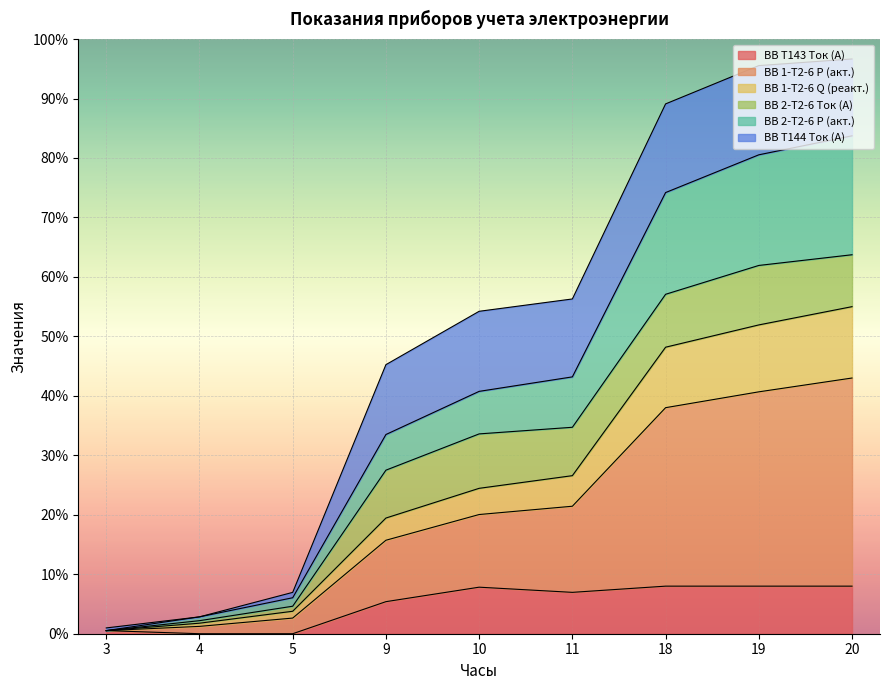

True or false: ВВ 1-Т2-6 Q (реакт.) has more than 2 interior local peaks.

False